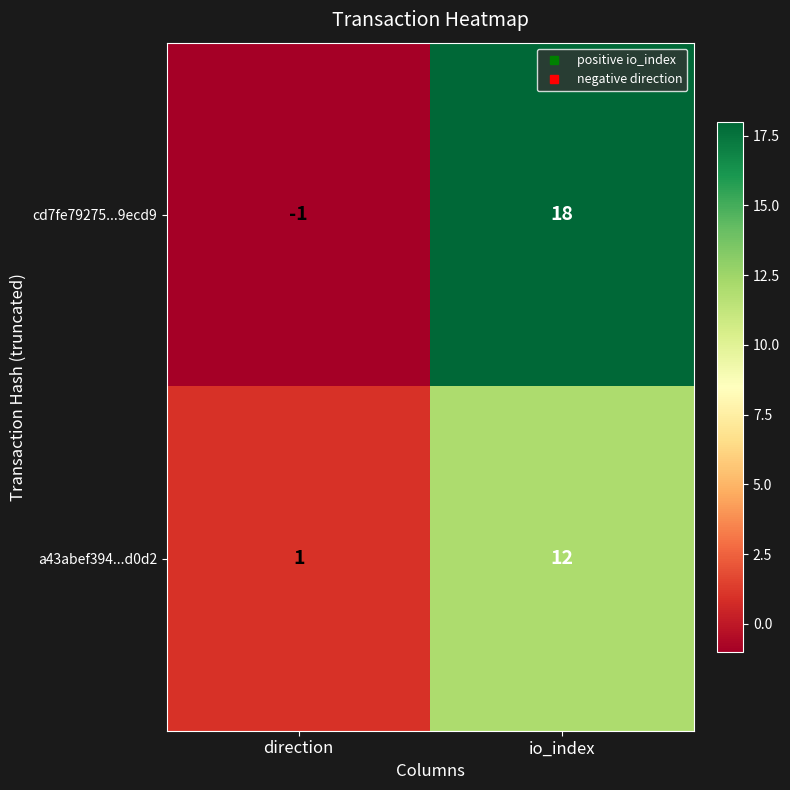

What is the sum of all a43abef394...d0d2 values?

13